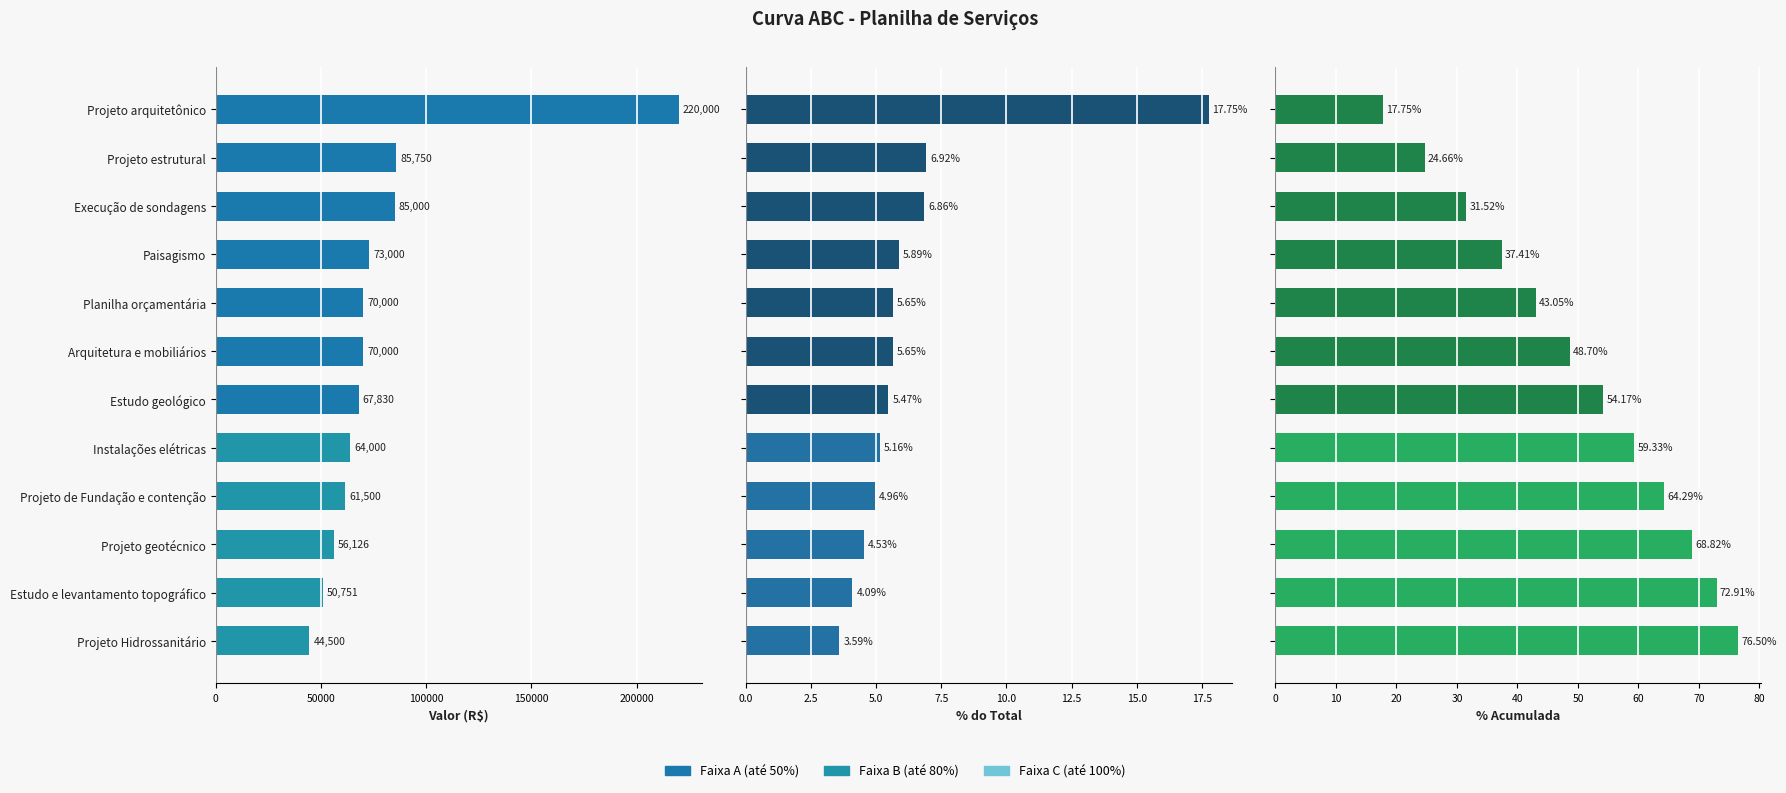

What is the label of the 10th bar from the right?

Execução de sondagens